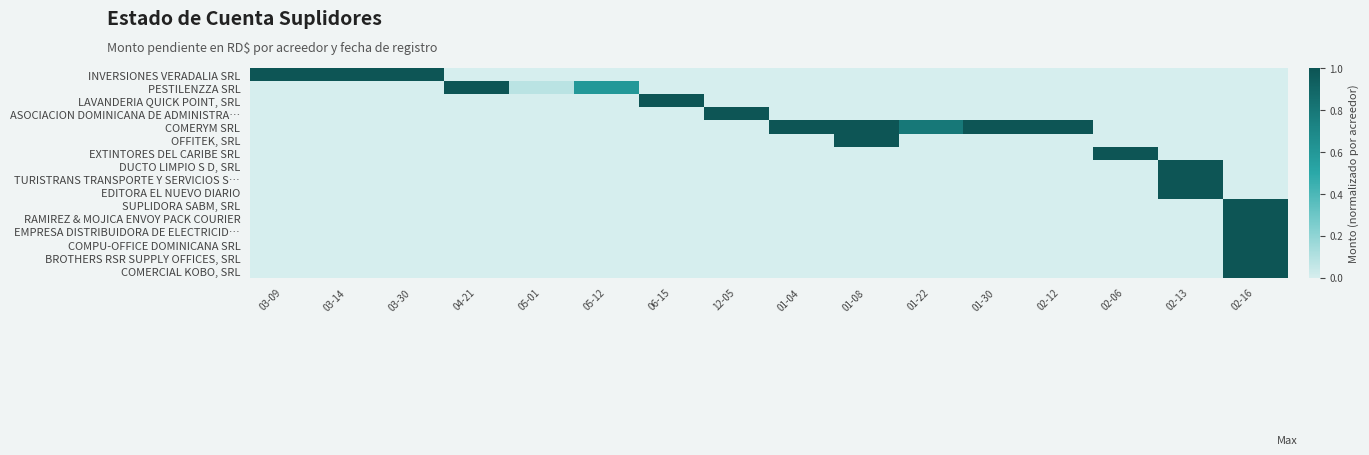

Which series has the largest range (max minus min)?

INVERSIONES VERADALIA SRL